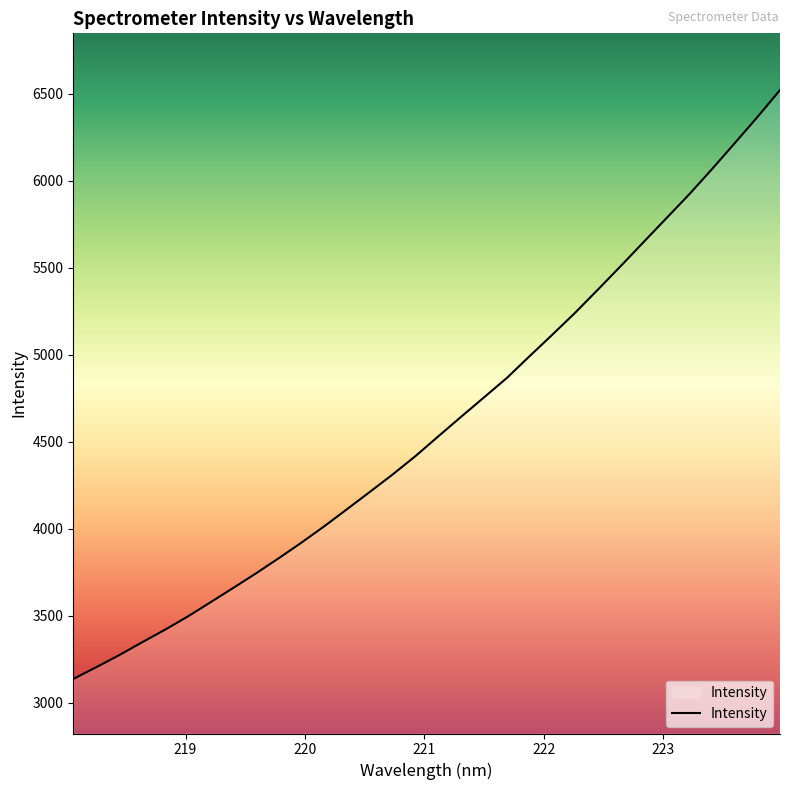

Count the number of values greater than 4529.

16